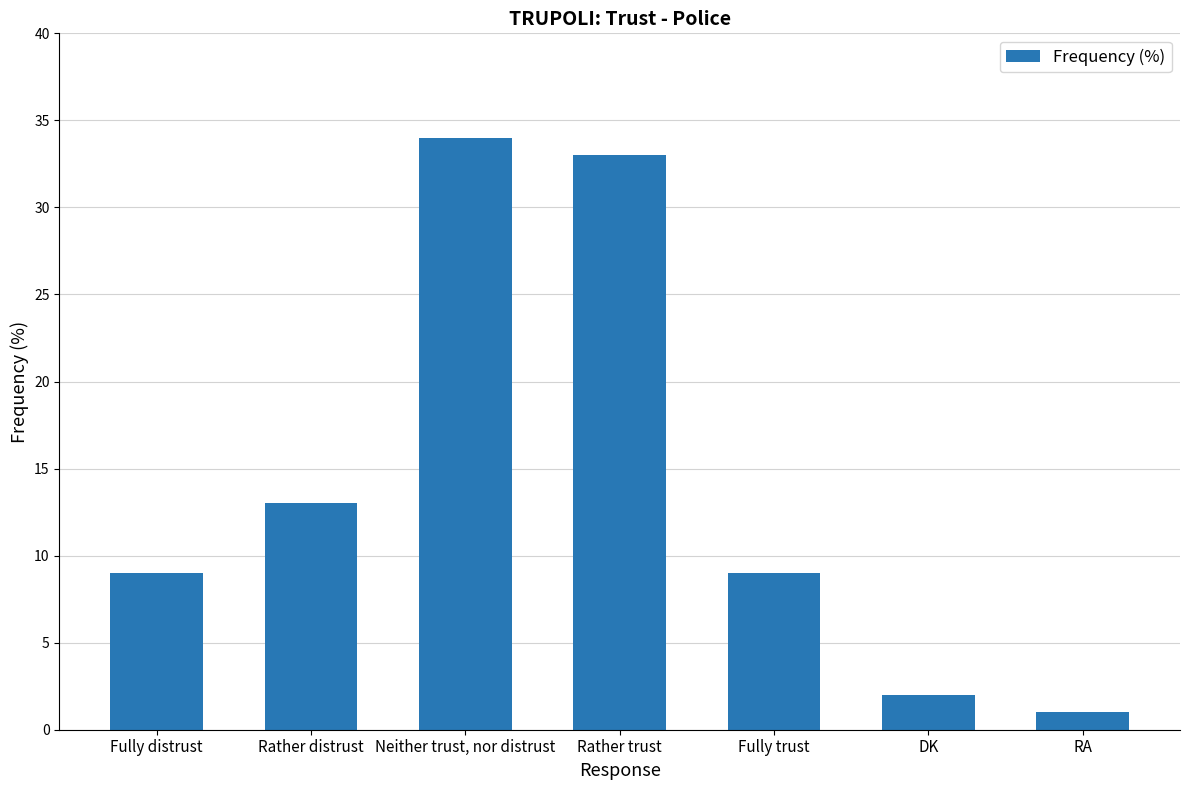

What is the value of the 6th bar from the left?

2